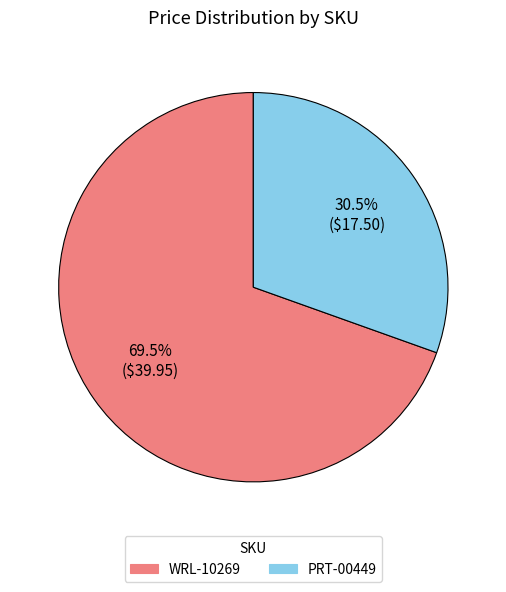

Approximately how many times larger is the value at PRT-00449 compared to WRL-10269?

0.4